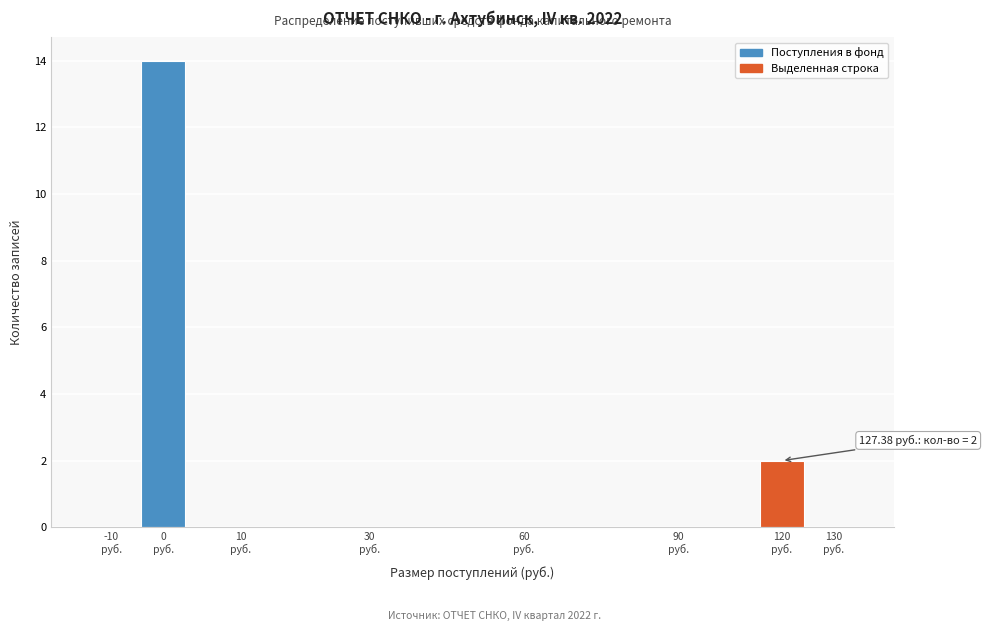

What is the greatest value displayed?

14